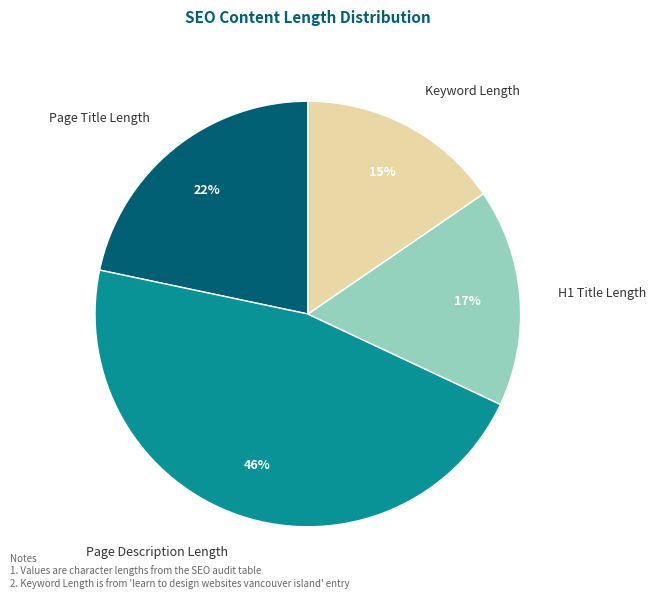

Rank the categories by value from lowest to highest.

Keyword Length, H1 Title Length, Page Title Length, Page Description Length